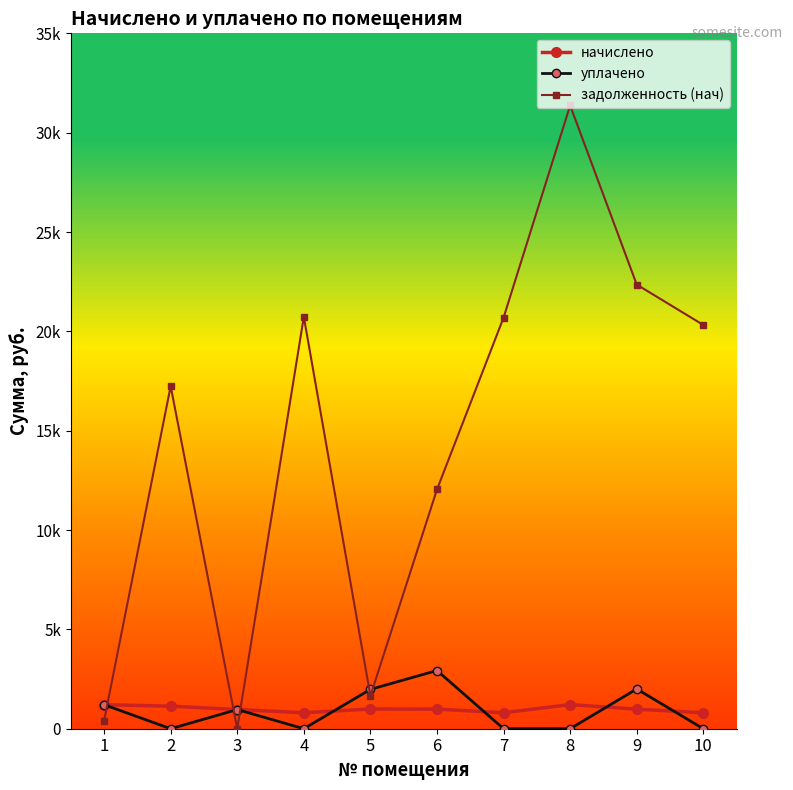

What are all the series names shown in the legend?

начислено, уплачено, задолженность (нач)